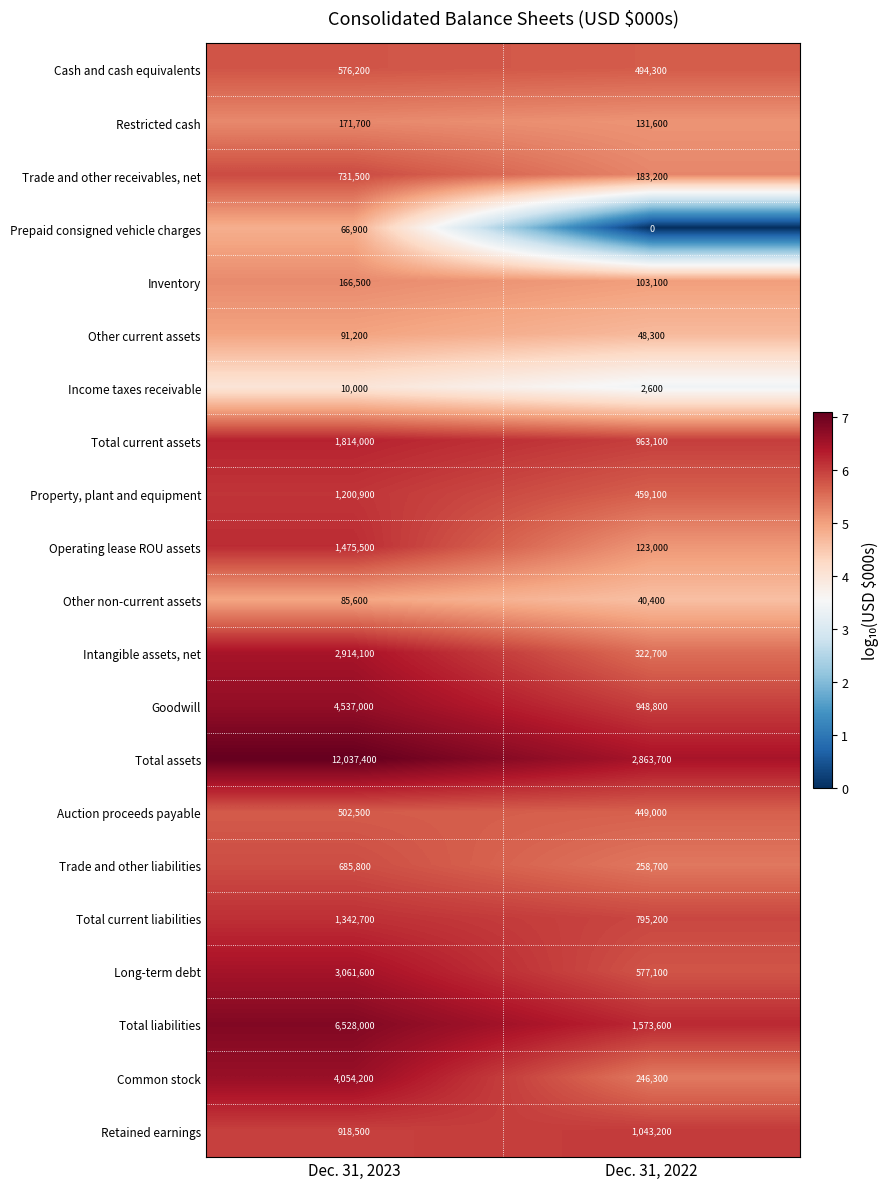

What is the total value across all series at Dec. 31, 2022?

11627000